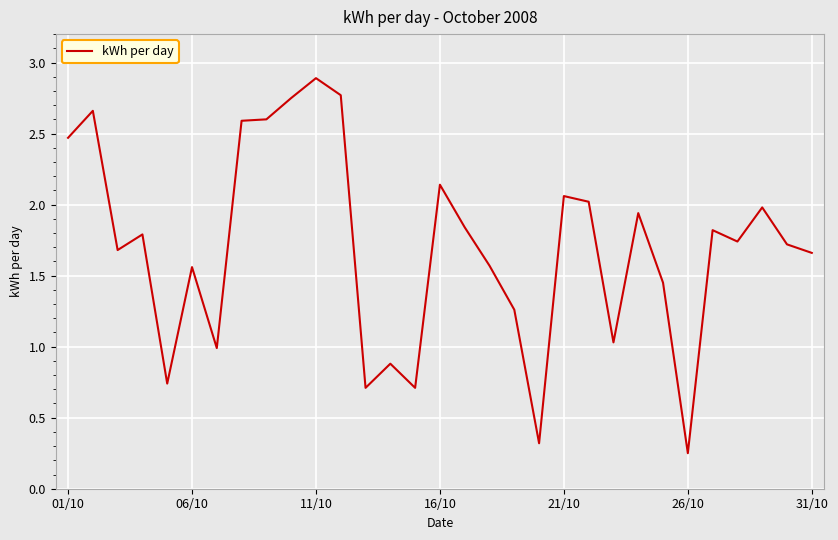

Does the chart display data point markers on the line(s)?

No